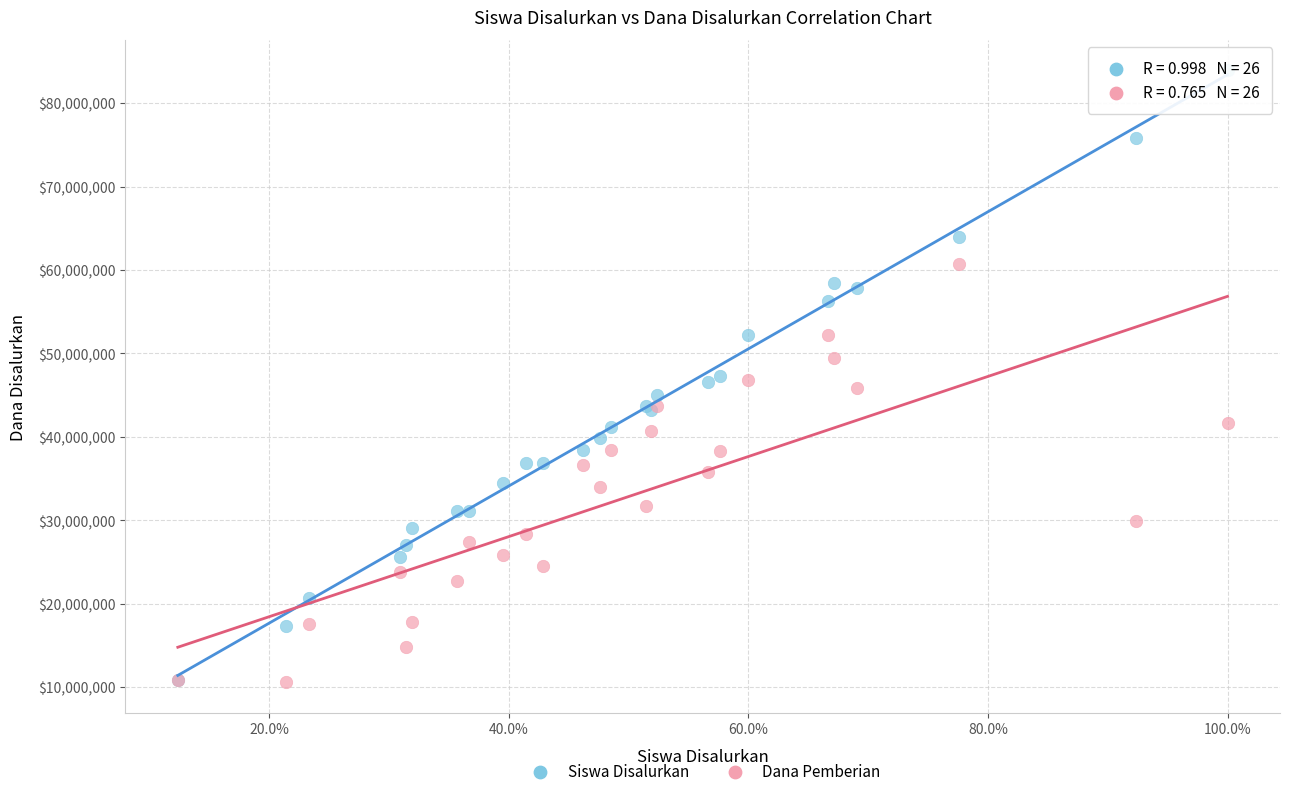

Which series has the largest Y range (max minus min)?

Siswa Disalurkan